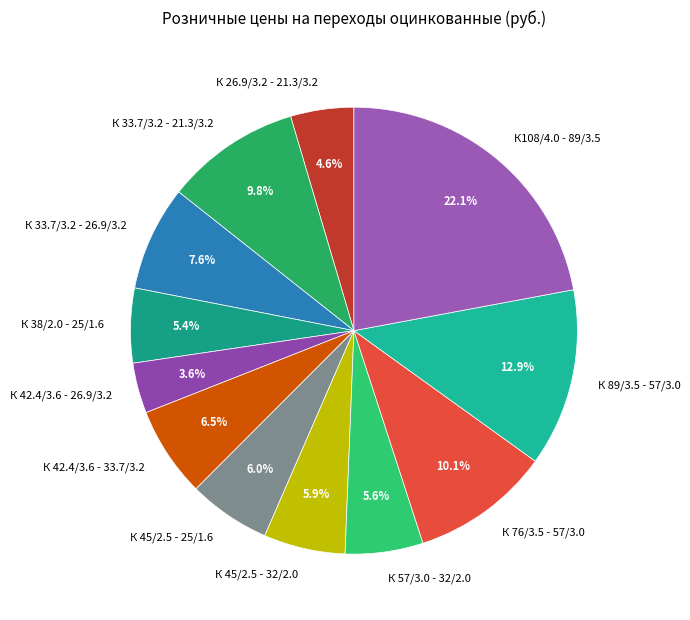

To the nearest percent, what is the average slice percentage?

8%